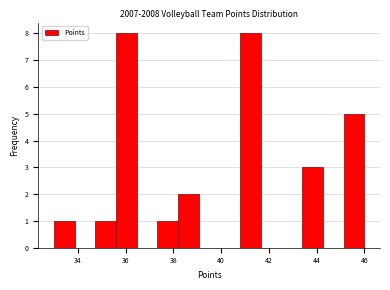

Reading left to right, transcribe this chart: for each bar, give the range it covers on the x-axis and its height. Neither the bar edges nor the heights are printed on the chart, so give them approximately, as read against the axes.

33.0 to 33.8: 1
33.8 to 34.8: 0
34.8 to 35.6: 1
35.6 to 36.4: 8
36.4 to 37.4: 0
37.4 to 38.2: 1
38.2 to 39.0: 2
39.0 to 40.0: 0
40.0 to 40.8: 0
40.8 to 41.6: 8
41.6 to 42.6: 0
42.6 to 43.4: 0
43.4 to 44.2: 3
44.2 to 45.2: 0
45.2 to 46.0: 5